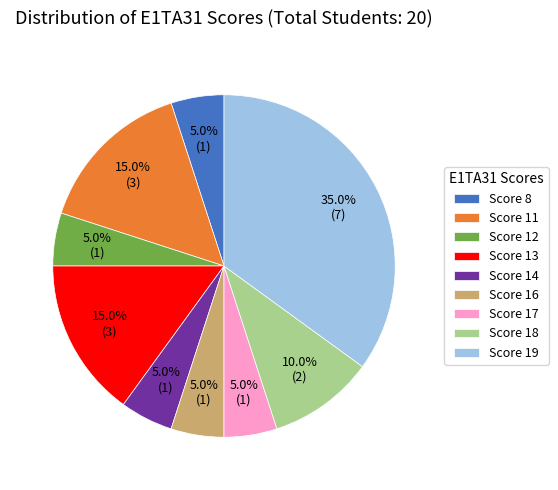

Between Score 14 and Score 13, which is larger?

Score 13